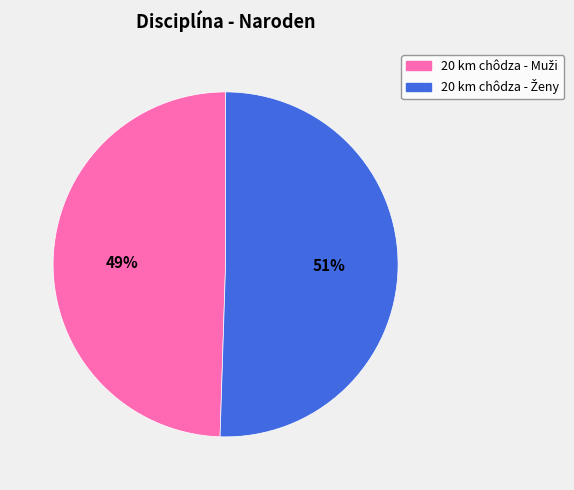

Does any single category account for the majority?

Yes